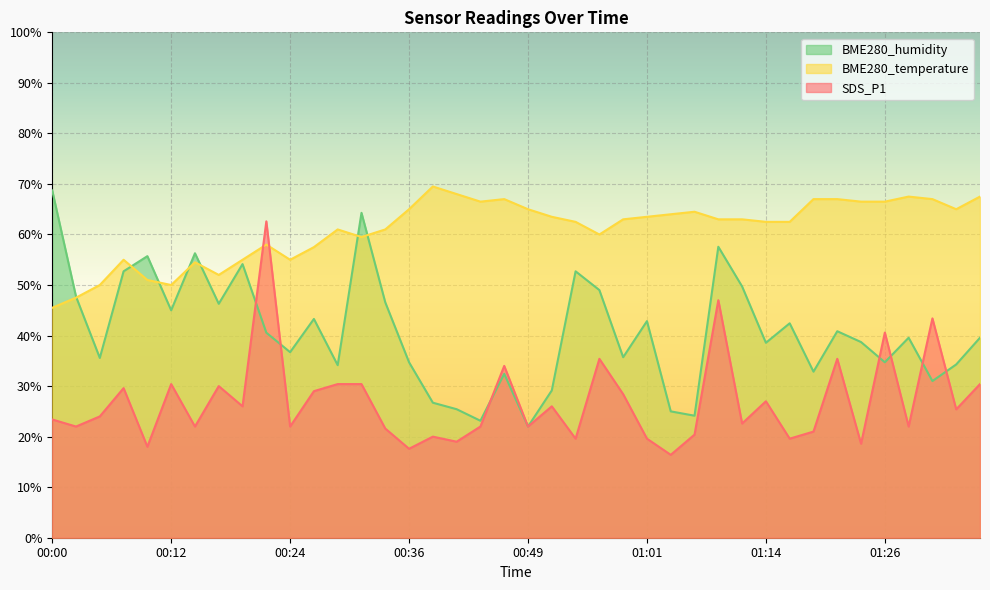

At which category does BME280_humidity reach its first local valley?

00:05